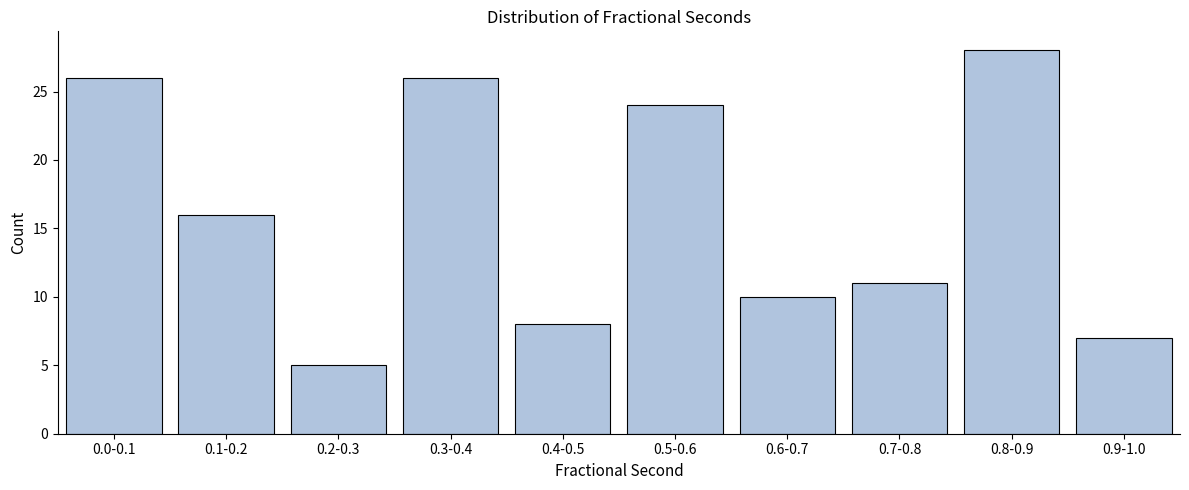

Reading left to right, transcribe all the data shown in this chart.

26	16	5	26	8	24	10	11	28	7